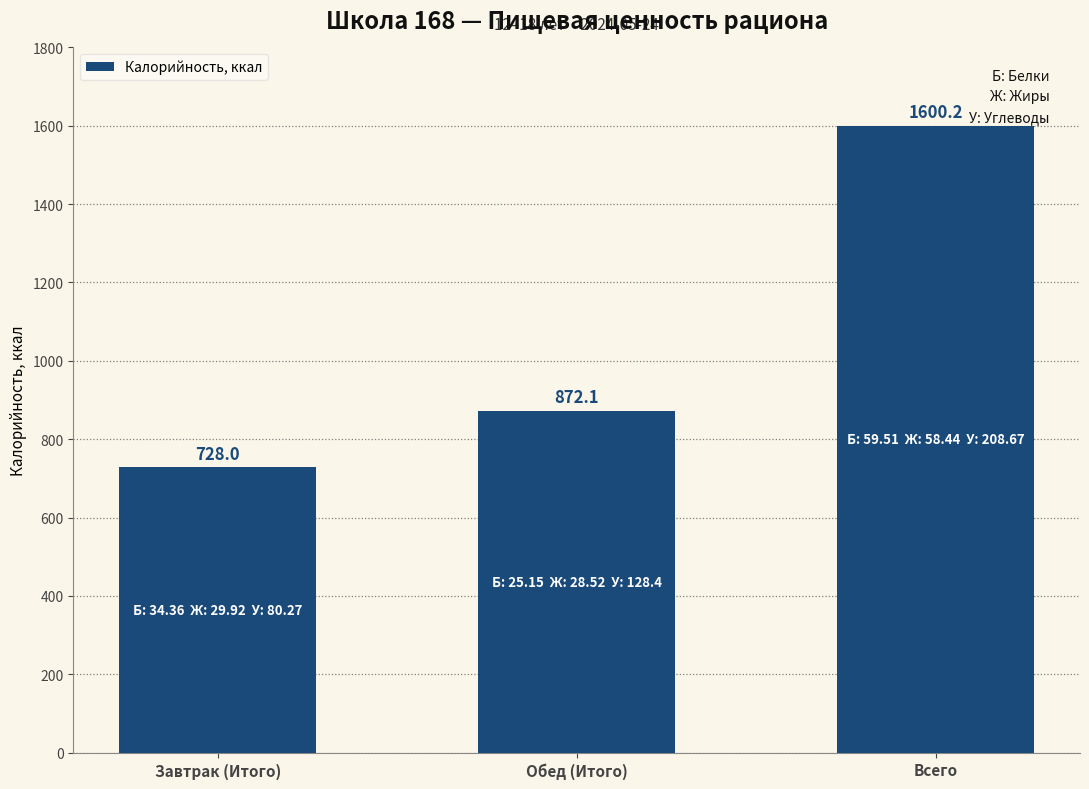

What is the value of the 2nd bar from the left?

872.1